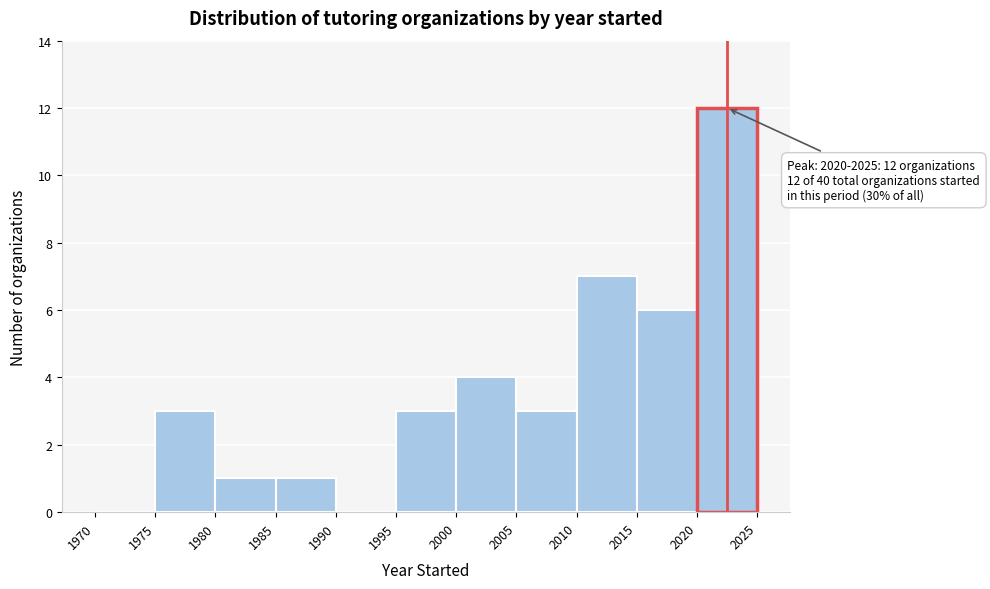

Over which range of the x-axis is the bar tallest?

2020 to 2025